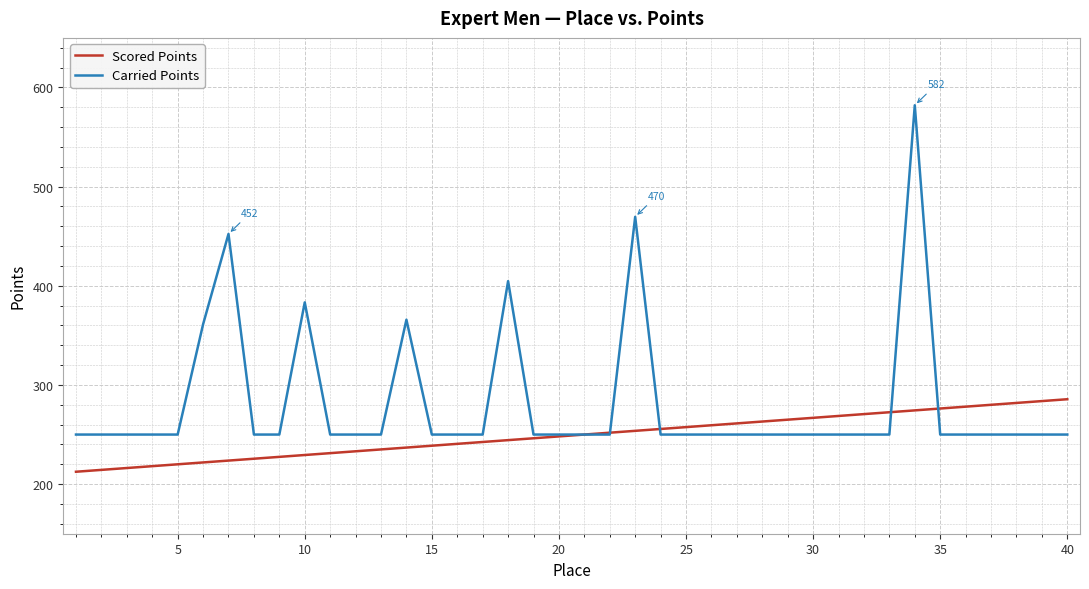

What is the minimum value shown in the chart?

212.5